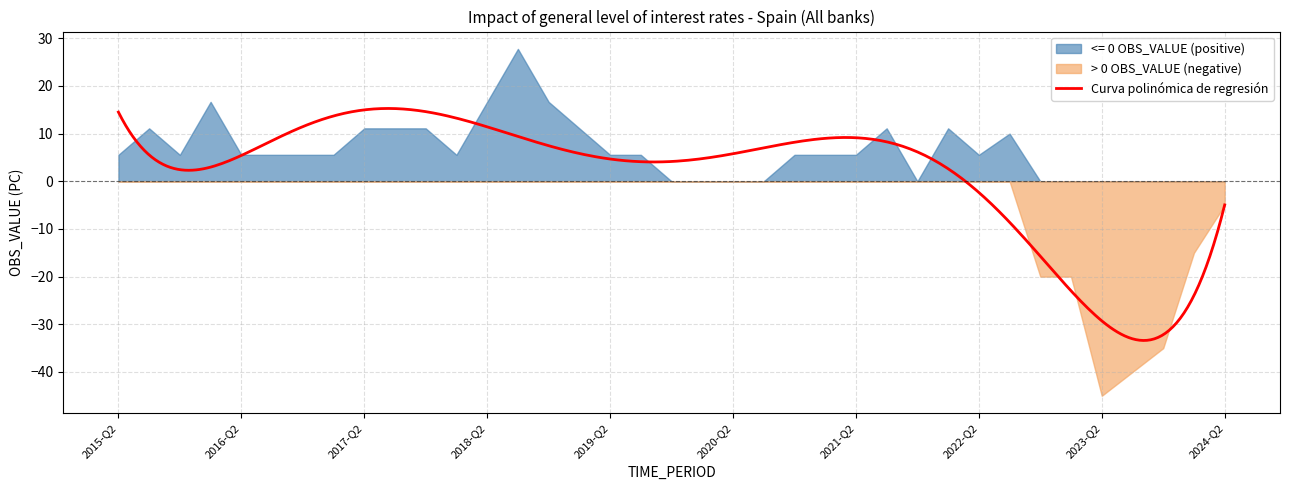

Reading left to right, extract all data points from this chart.

5.6	11.1	5.6	16.7	5.6	5.6	5.6	5.6	11.1	11.1	11.1	5.6	16.7	27.8	16.7	11.1	5.6	5.6	0.0	0.0	0.0	0.0	5.6	5.6	5.6	11.1	0.0	11.1	5.6	10.0	-20.0	-20.0	-45.0	-40.0	-35.0	-15.0	-5.0